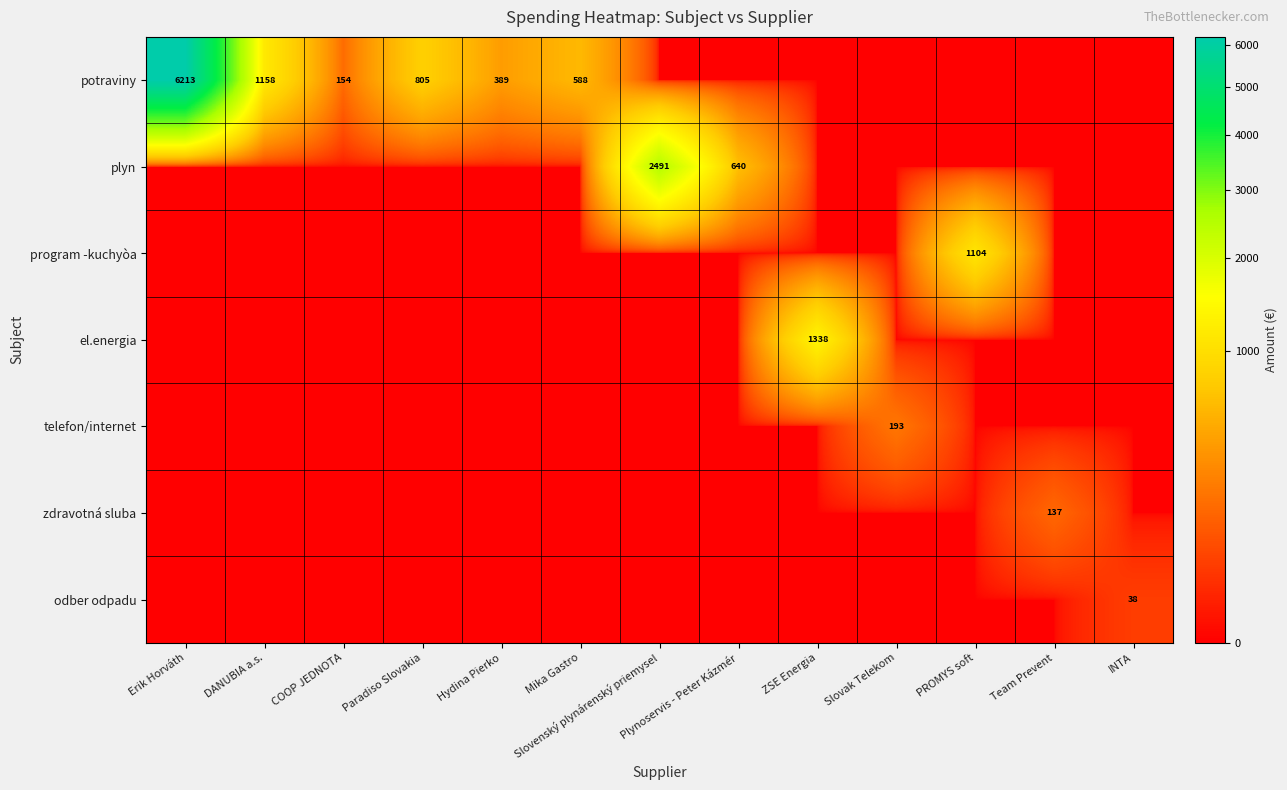

Is it true that potraviny equals -3340.9 at Plynoservis - Peter Kázmér?

False